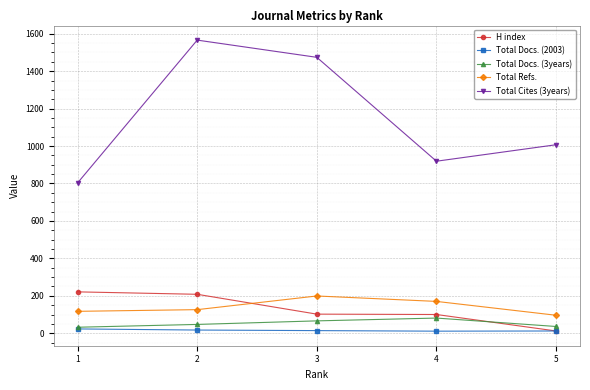

What is the smallest value displayed?

11